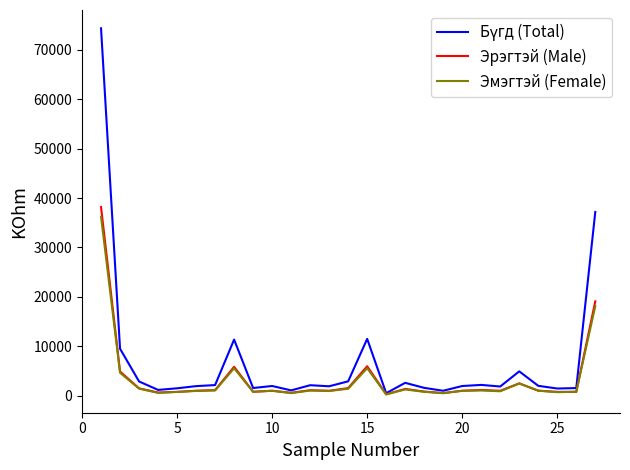

What is the highest value of the Эмэгтэй (Female) series?

36202